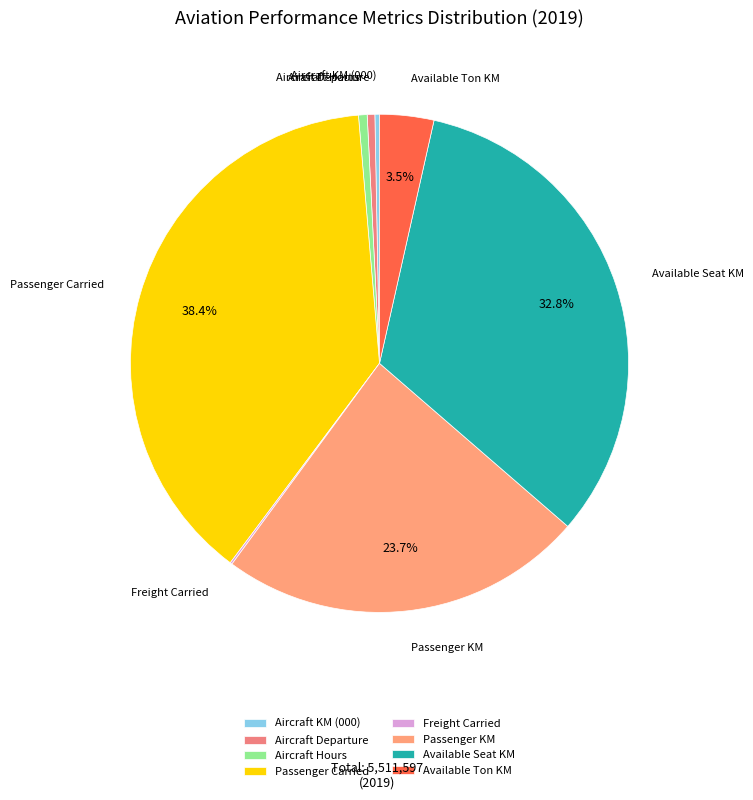

Which has a higher value, Available Ton KM or Aircraft KM (000)?

Available Ton KM